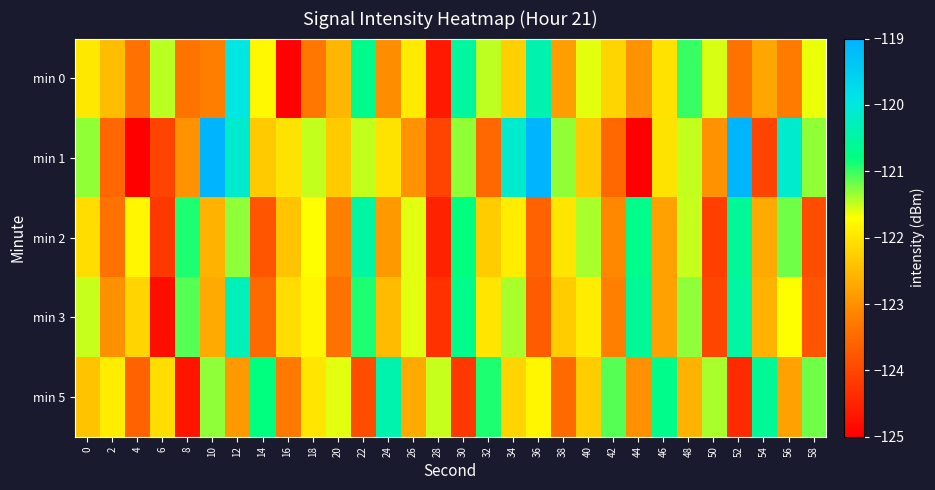

What is the spread (max minus min) of values at 46?

2.1